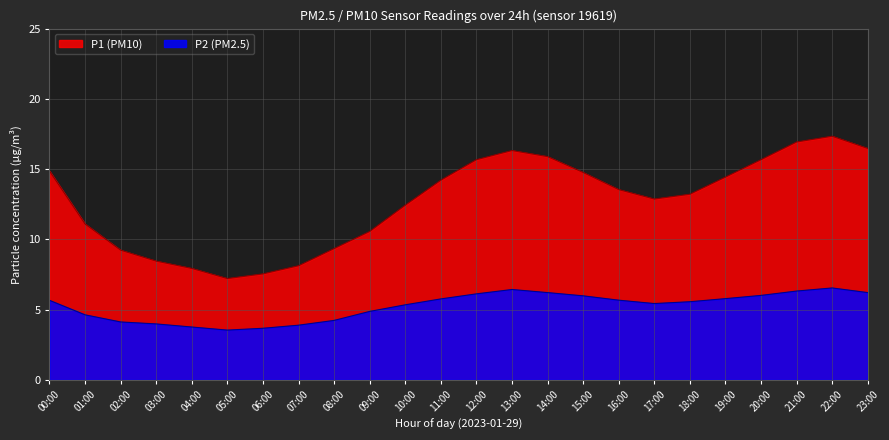

What is the label of the 8th point from the right?

16:00